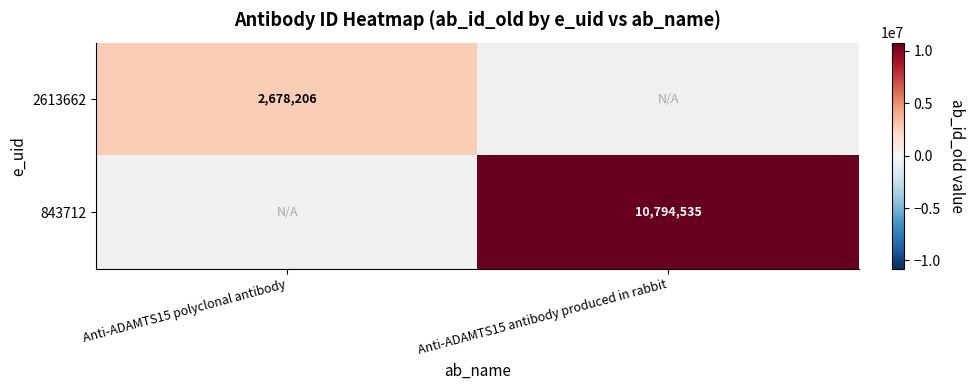

True or false: 843712 has a value of 10794535 at Anti-ADAMTS15 antibody produced in rabbit.

True